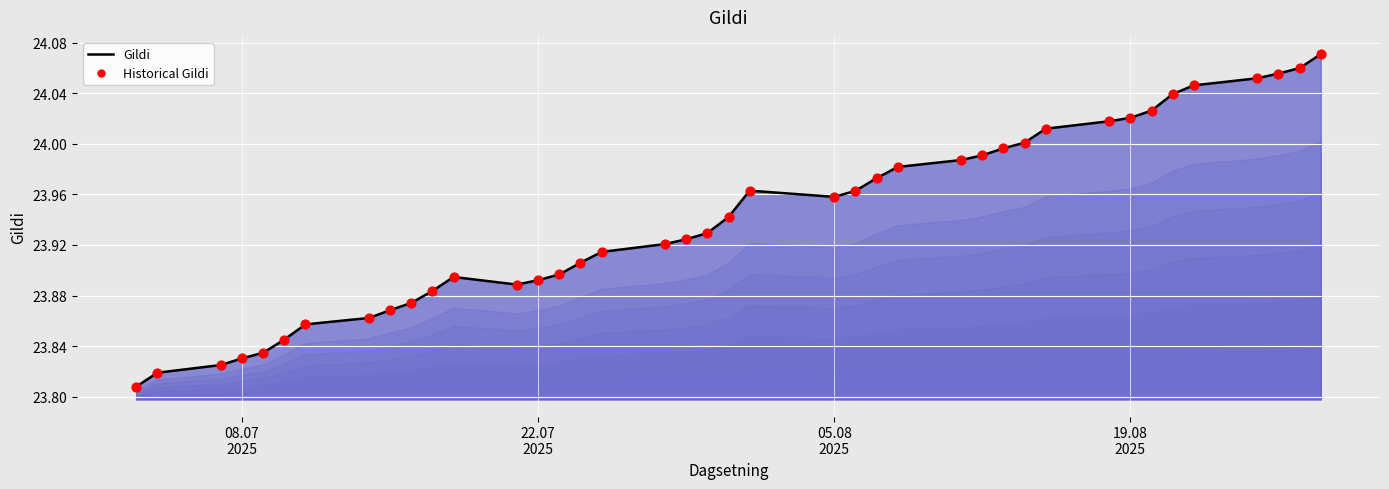

Is the value of Historical Gildi at 14 greater than the value of Gildi at 13?

Yes